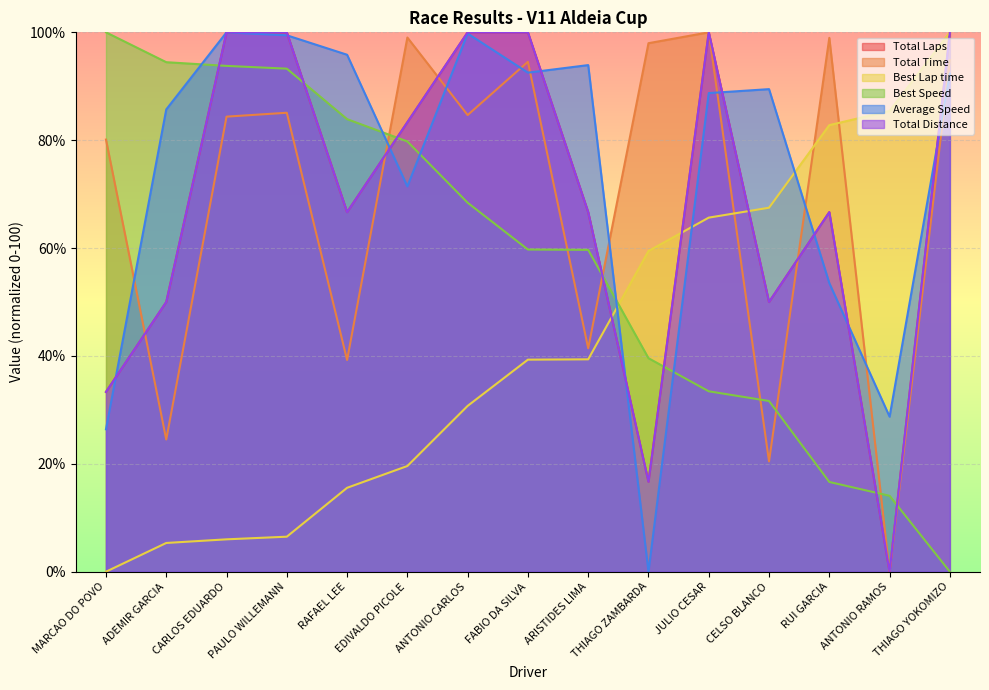

Rank the categories by Best Speed value from highest to lowest.

MARCAO DO POVO, ADEMIR GARCIA, CARLOS EDUARDO, PAULO WILLEMANN, RAFAEL LEE, EDIVALDO PICOLE, ANTONIO CARLOS, FABIO DA SILVA, ARISTIDES LIMA, THIAGO ZAMBARDA, JULIO CESAR, CELSO BLANCO, RUI GARCIA, ANTONIO RAMOS, THIAGO YOKOMIZO